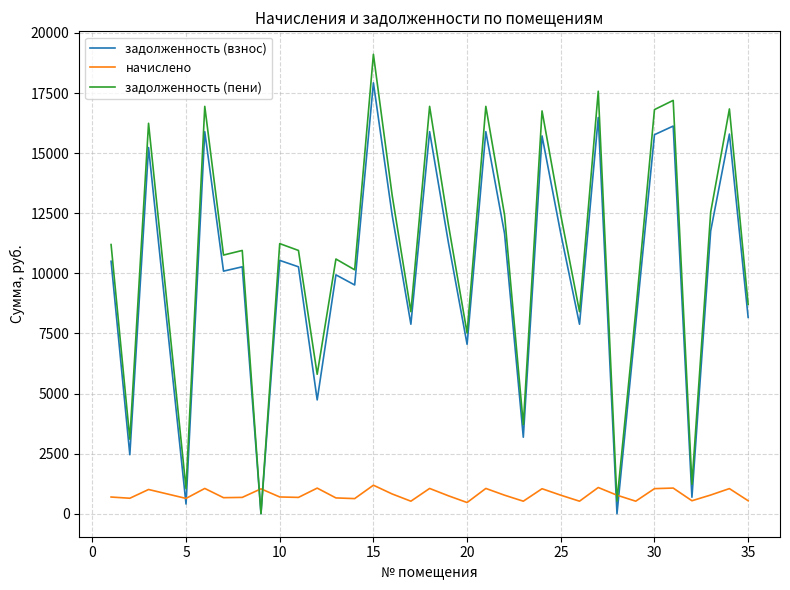

What is the maximum value shown in the chart?

19112.0